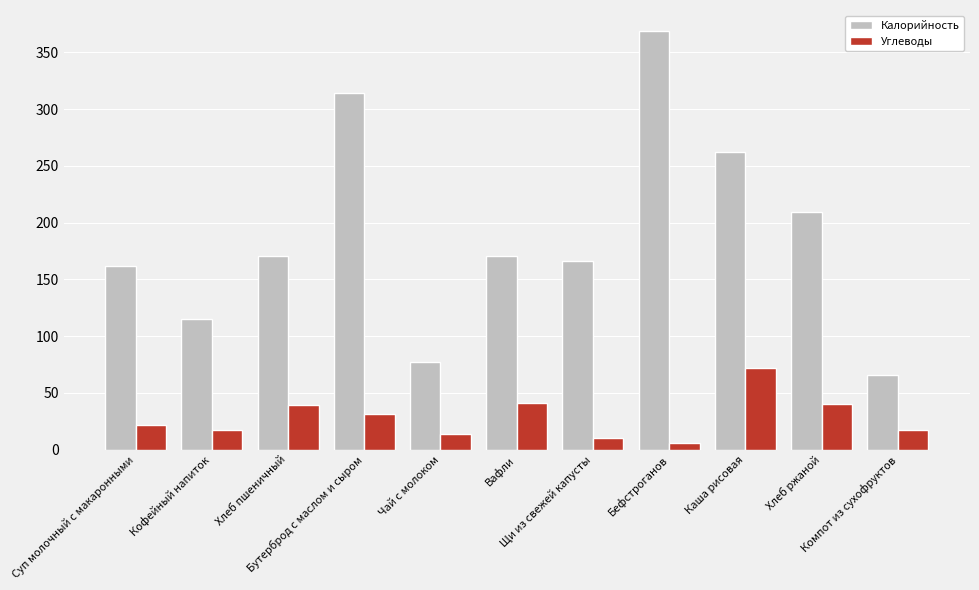

How many series are shown in this chart?

2